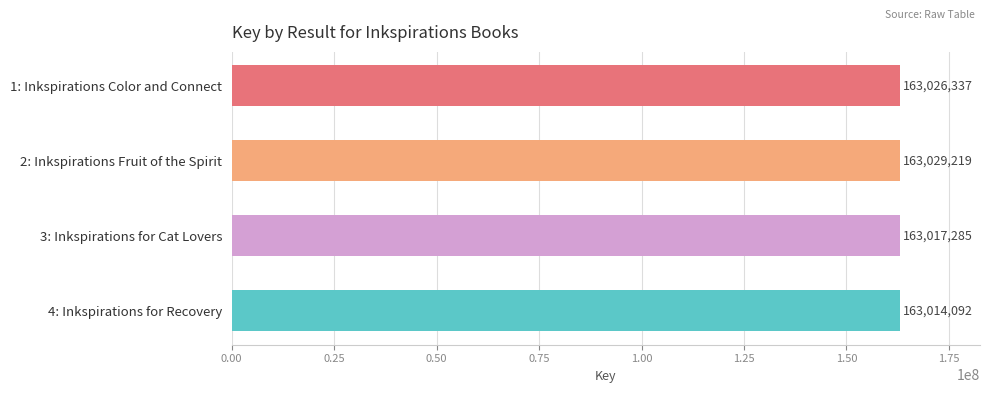

Reading top to bottom, transcribe all the data shown in this chart.

163026337	163029219	163017285	163014092